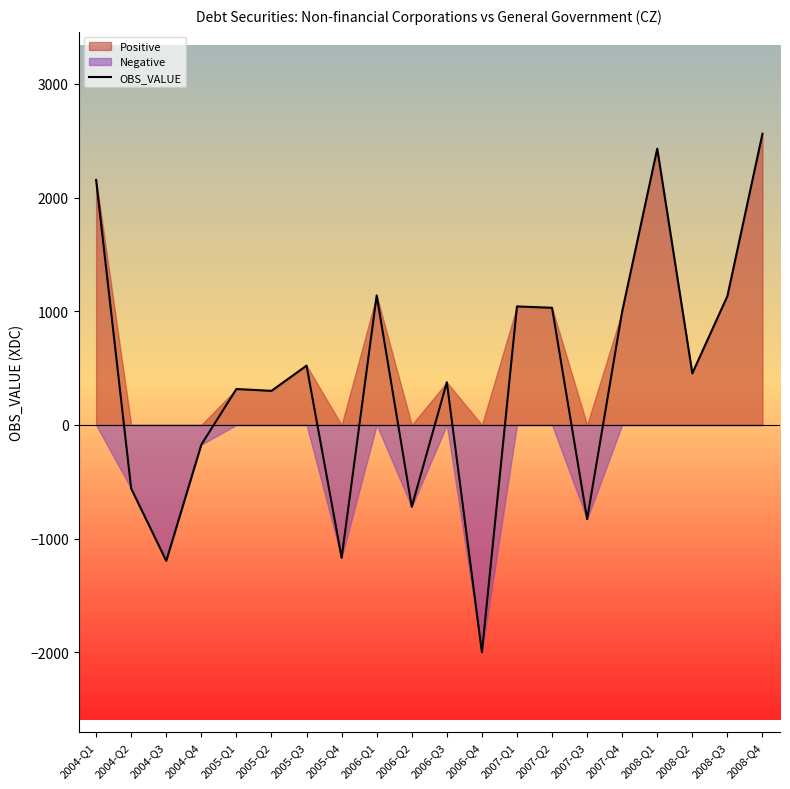

What is the difference between the maximum and minimum values?

4562